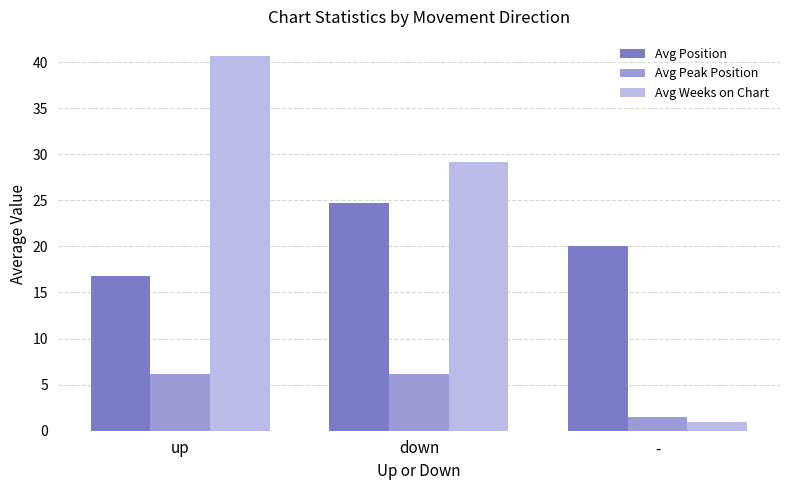

What is the average value of the Avg Position series?

20.5